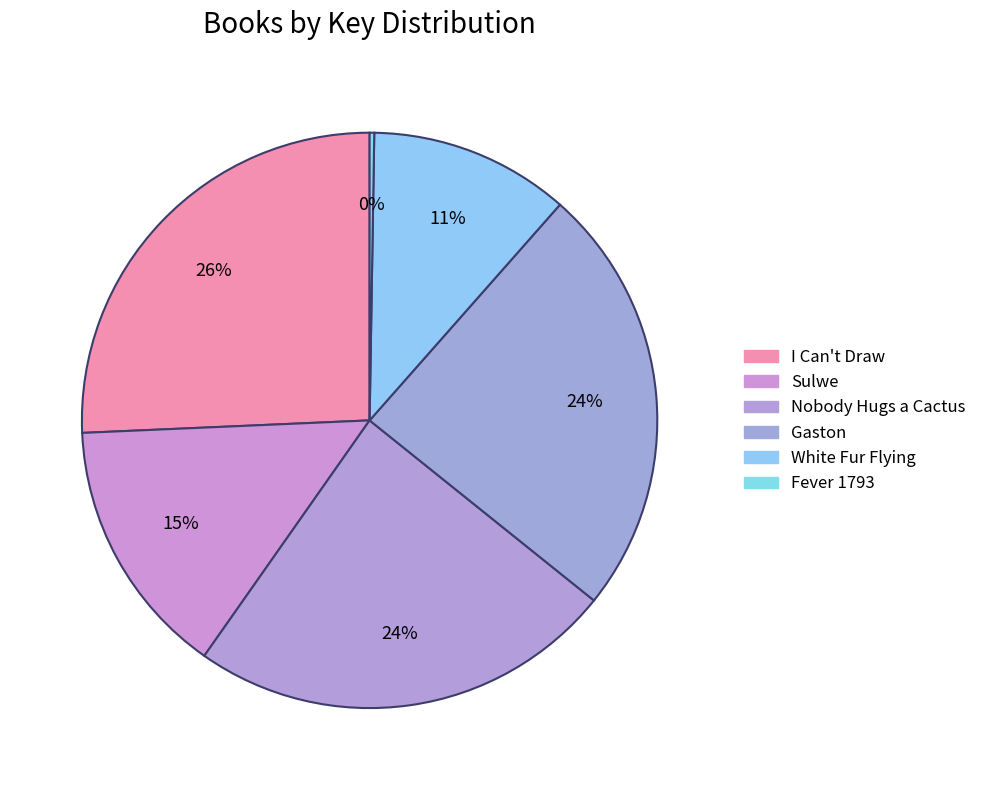

Is there any slice that represents more than half of the pie?

No